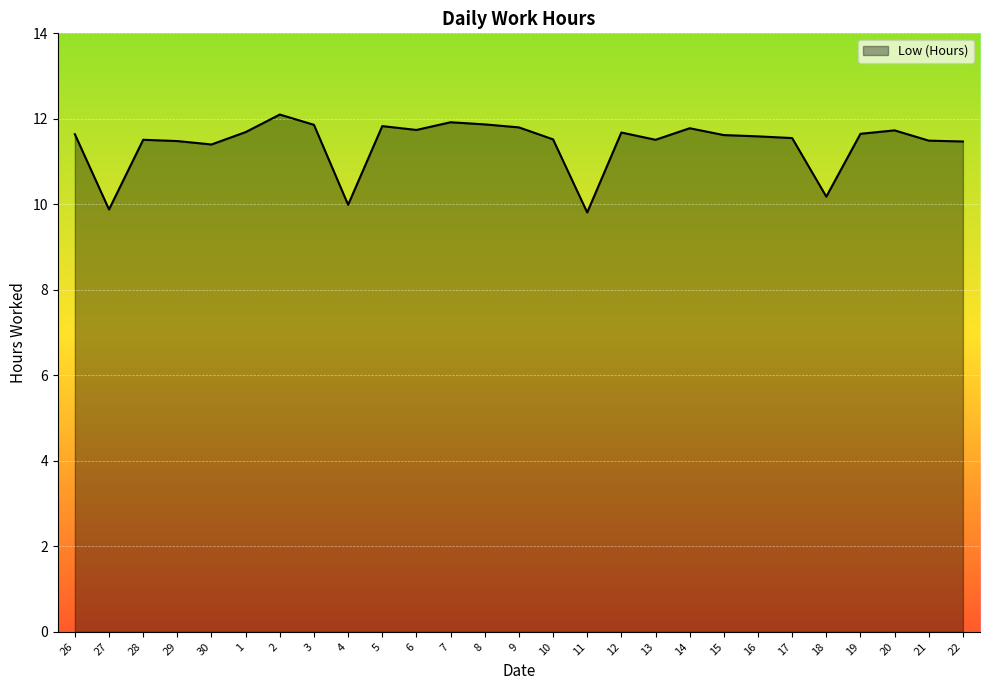

Count the number of categories in the chart.

27